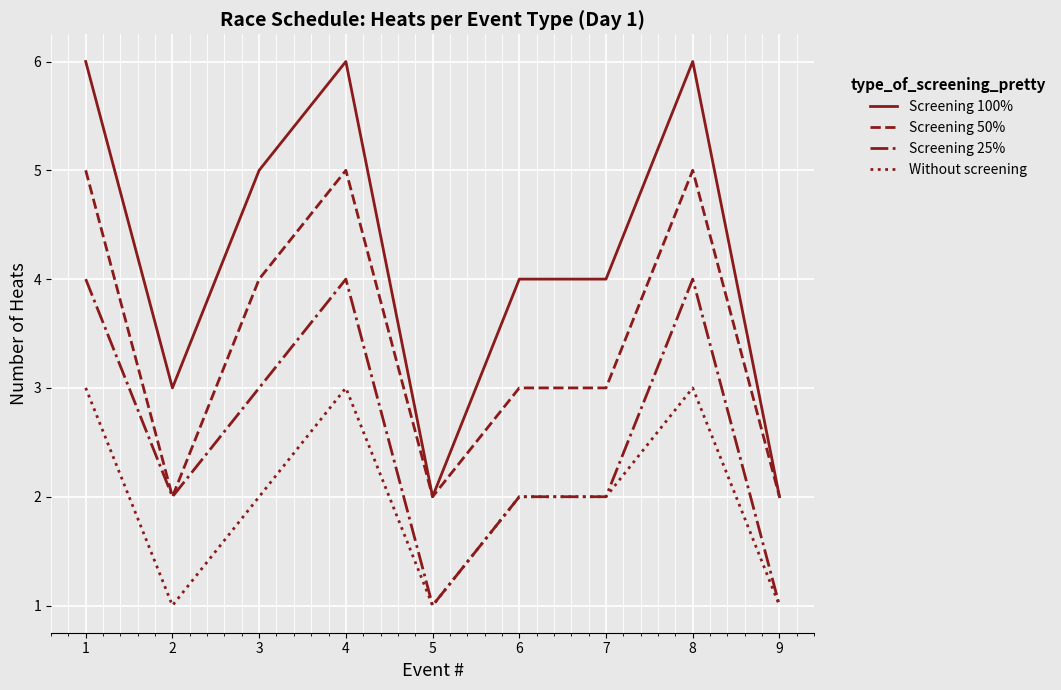

Rank the series at 1 from highest to lowest value.

Screening 100%, Screening 50%, Screening 25%, Without screening